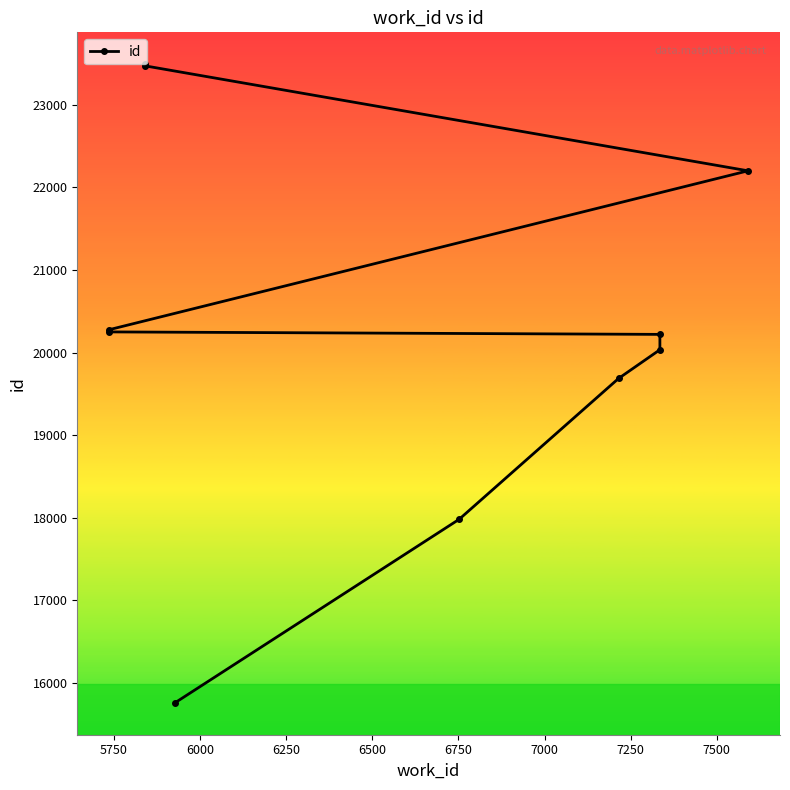

What is the value of the 10th point from the left?

23493